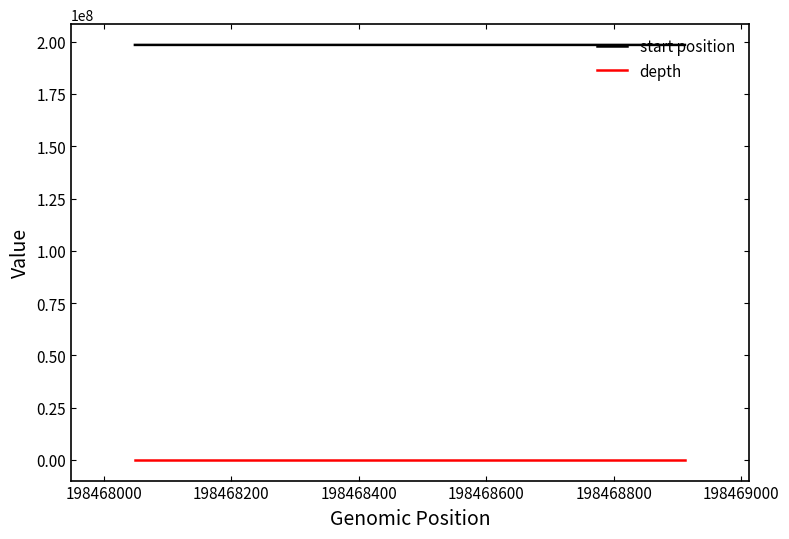

What is the average value of the depth series?

23